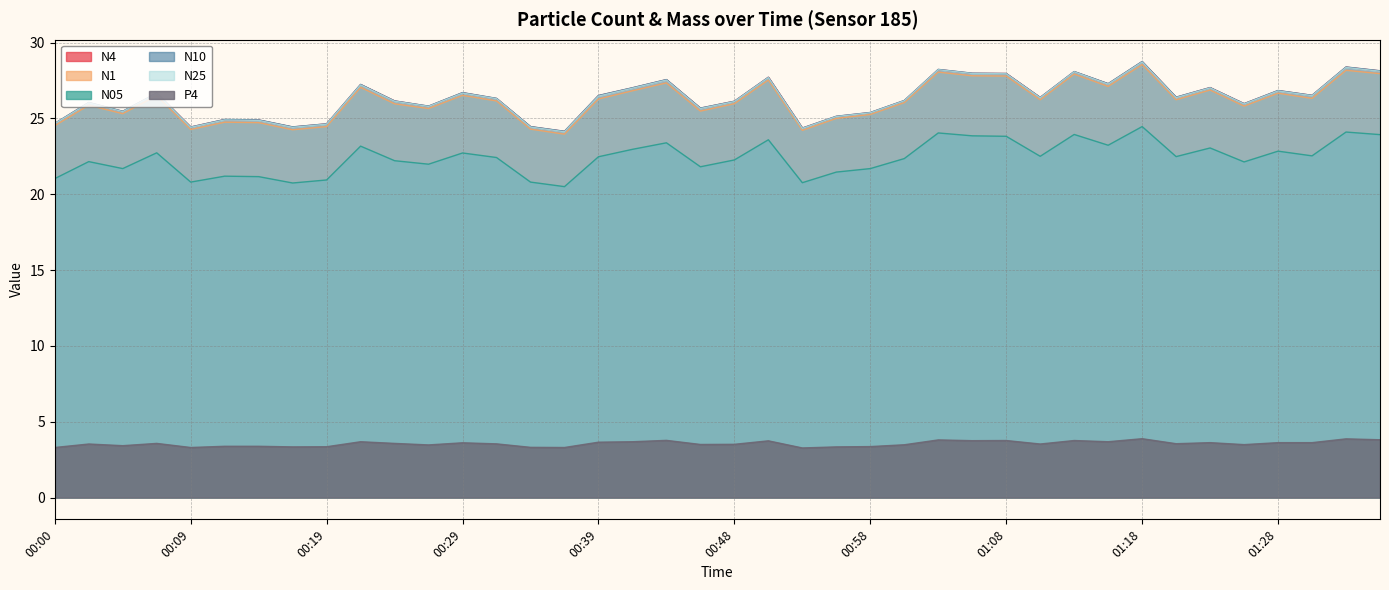

True or false: N05 and N1 intersect in this chart.

False